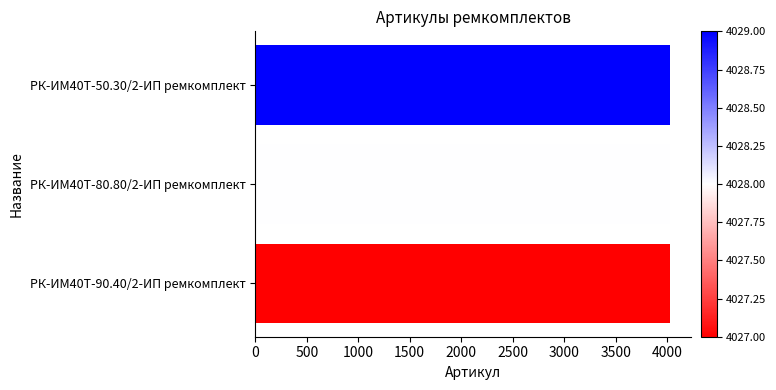

Approximately how many times larger is the value at РК-ИМ40T-90.40/2-ИП ремкомплект compared to РК-ИМ40T-80.80/2-ИП ремкомплект?

1.0